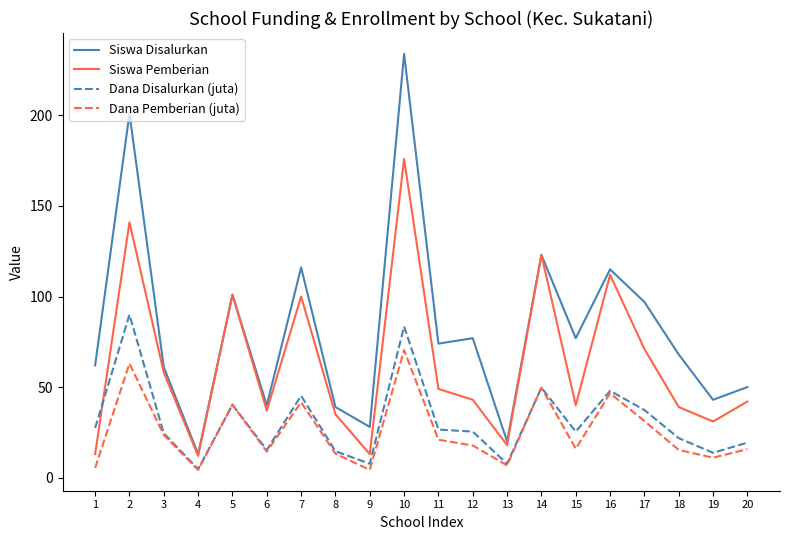

What is the highest value of the Dana Disalurkan (juta) series?

90.0